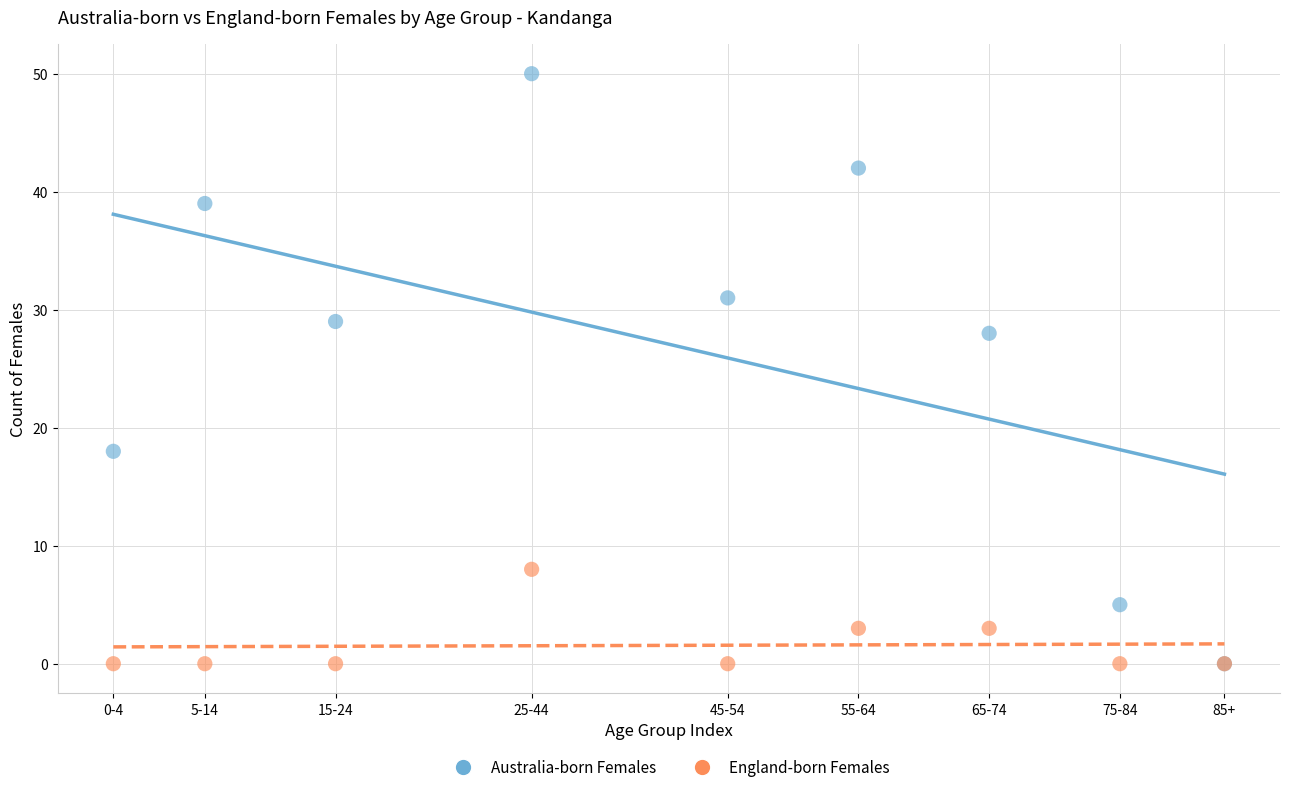

Which series has the widest spread of Y values?

Australia-born Females